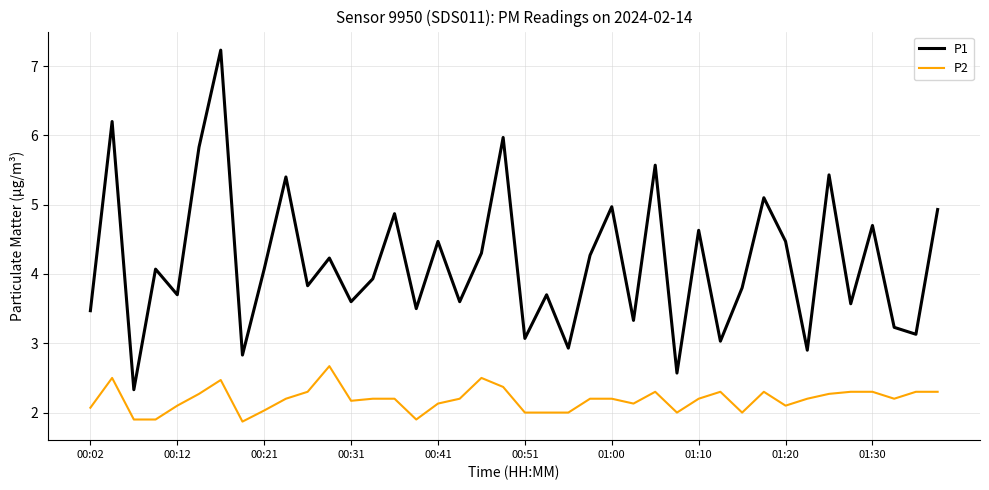

What is the smallest value displayed?

1.9